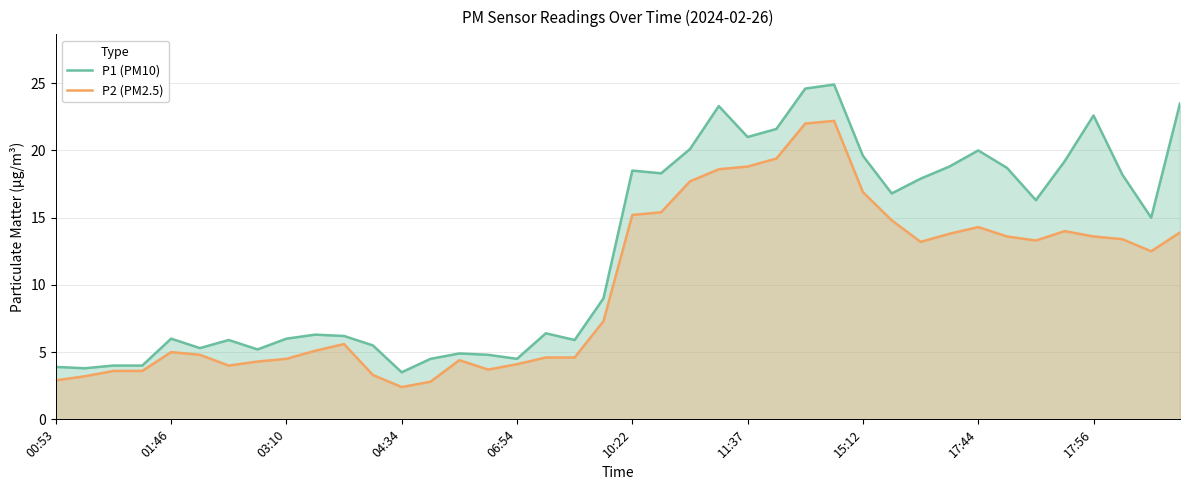

What is the sum of all P1 (PM10) values?

504.5